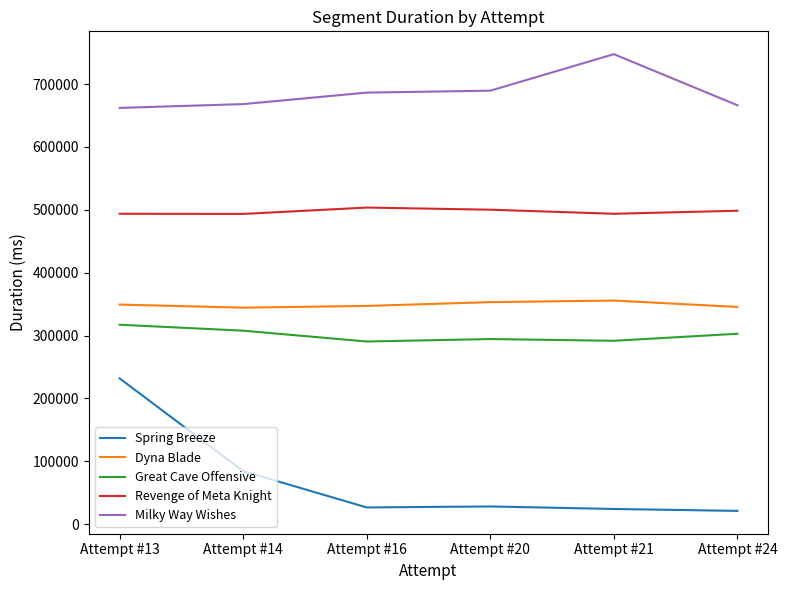

The value of Revenge of Meta Knight at Attempt #21 is 821939. True or false?

False